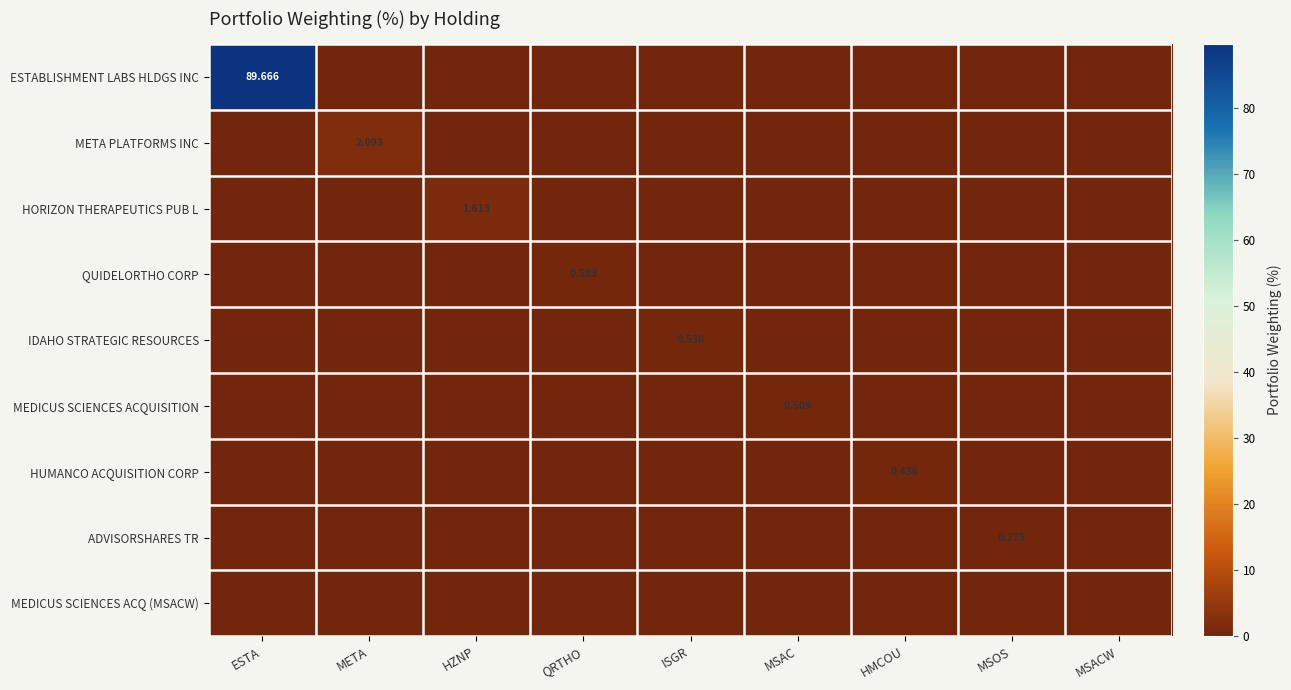

Which series changed the most between ESTA and QRTHO?

ESTABLISHMENT LABS HLDGS INC